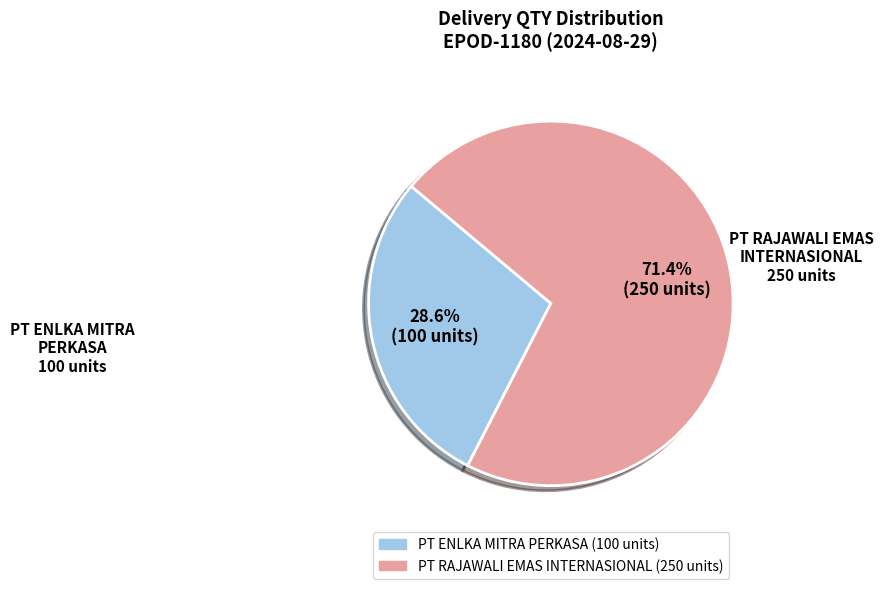

To the nearest percent, what is the average slice percentage?

50%